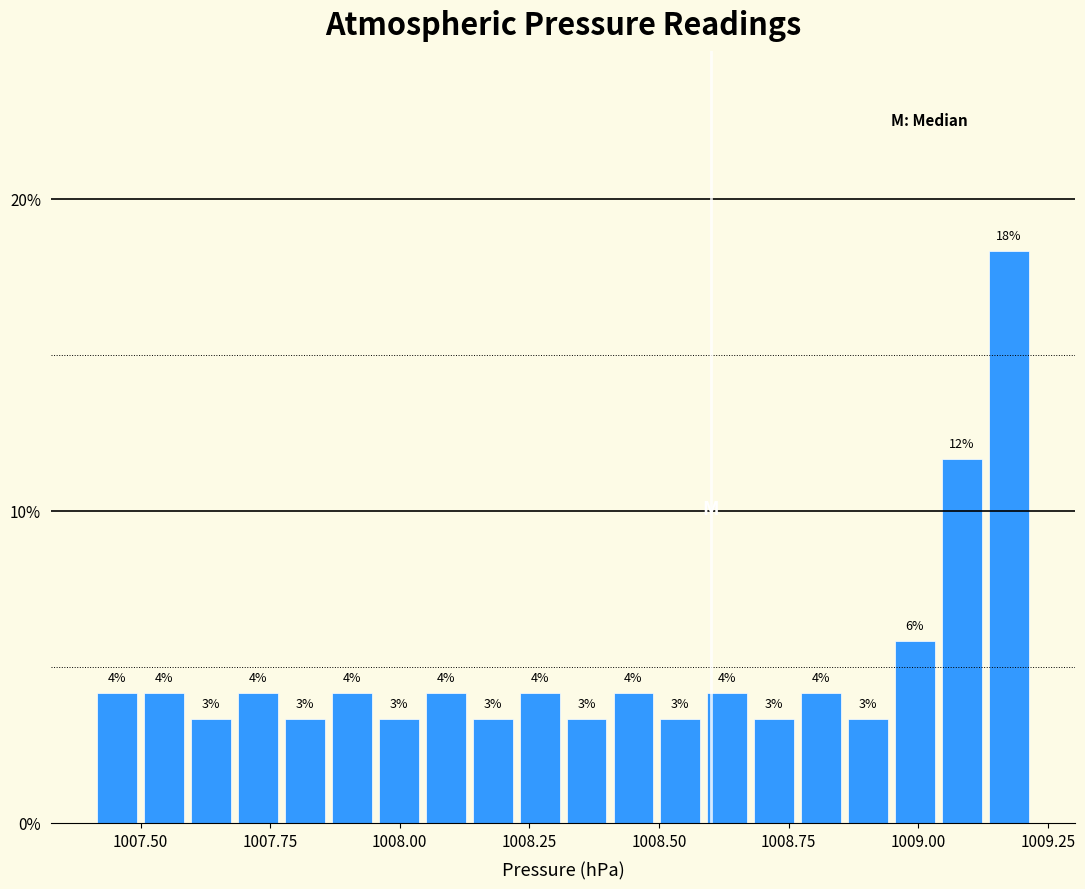

Read against the x-axis, roughly where is the centre of the tallest bar?

1009.15